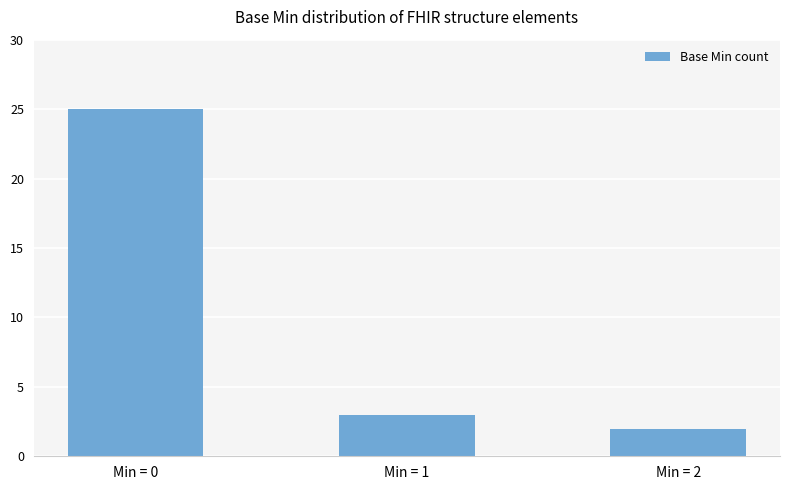

Rank the categories by value from lowest to highest.

Min = 2, Min = 1, Min = 0